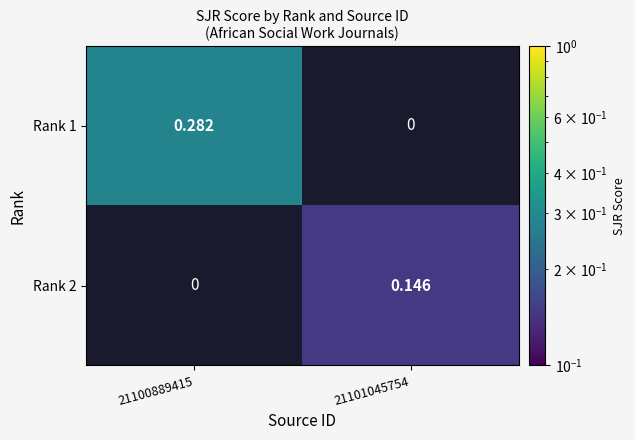

Is the value of Rank 2 at 21101045754 greater than the value of Rank 1 at 21100889415?

No